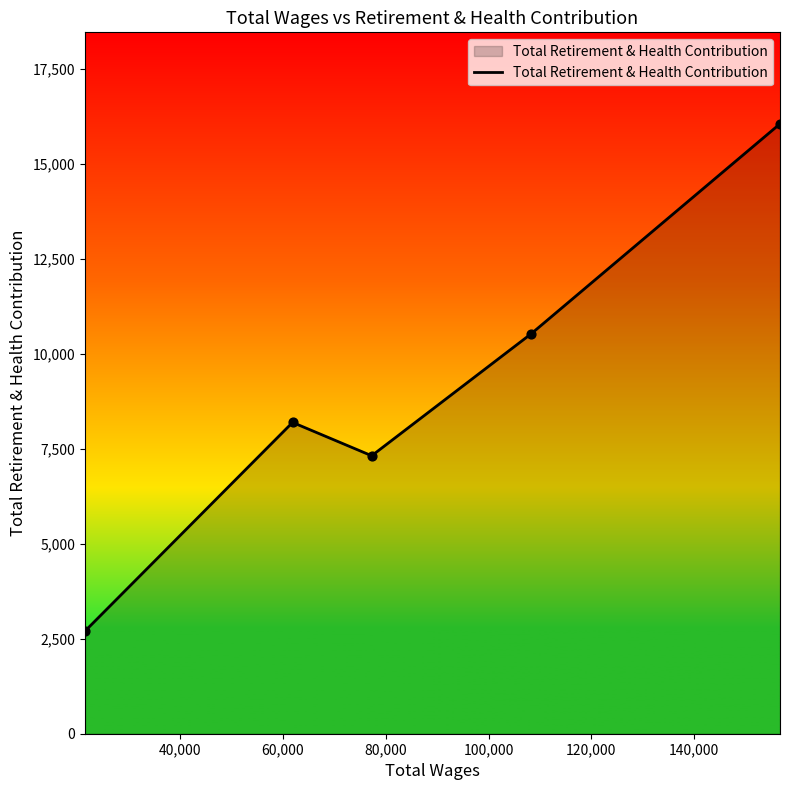

What is the difference between the maximum and minimum values?

13349